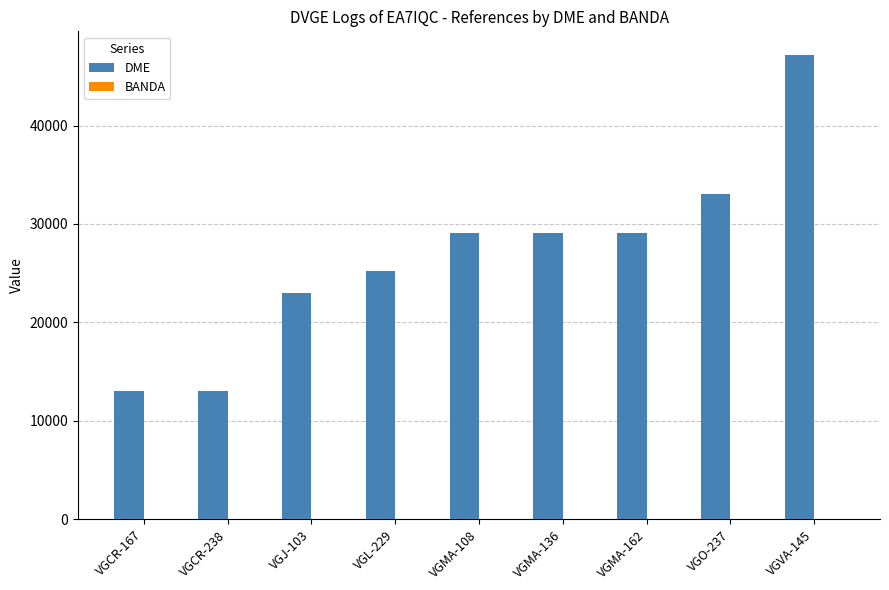

At which category is the sum across all series the highest?

VGVA-145